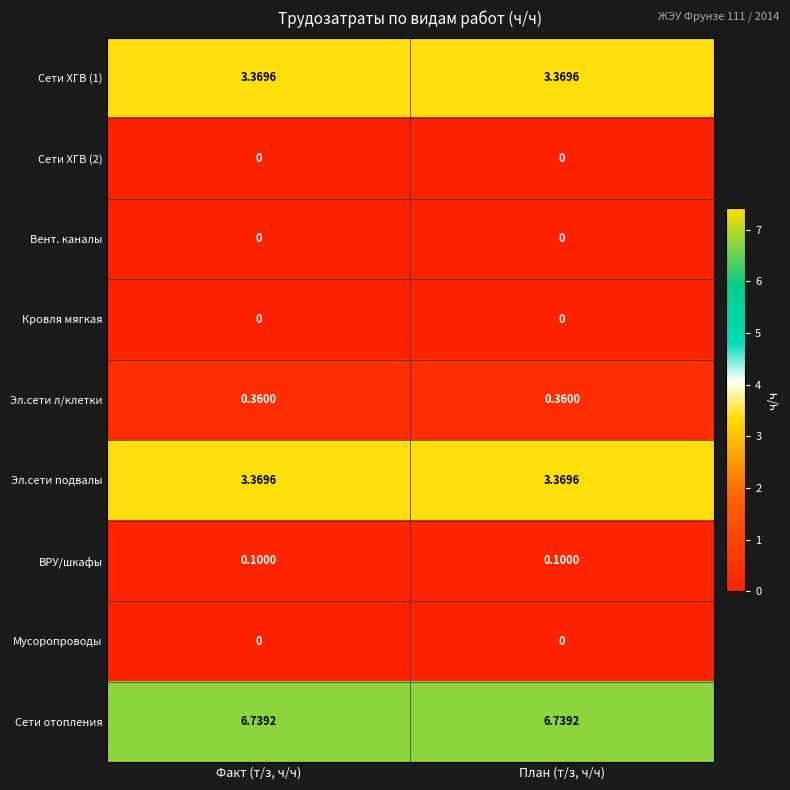

Is the value of Эл.сети подвалы at Факт (т/з, ч/ч) greater than the value of ВРУ/шкафы at Факт (т/з, ч/ч)?

Yes